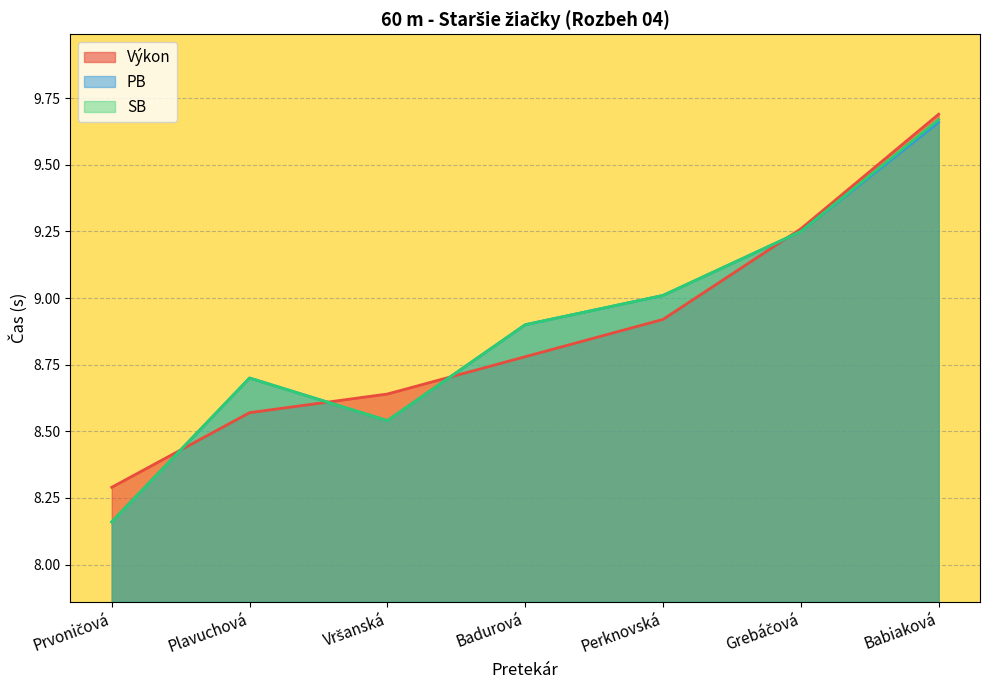

How many categories are shown in the chart?

7